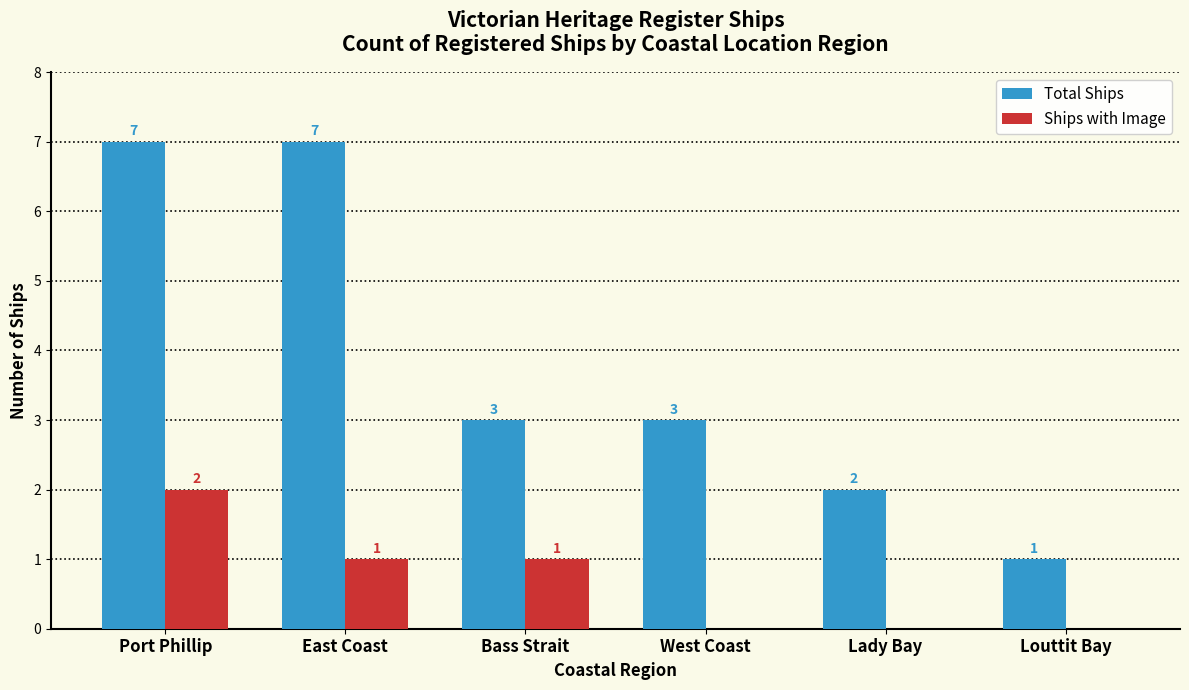

What are all the series names shown in the legend?

Total Ships, Ships with Image